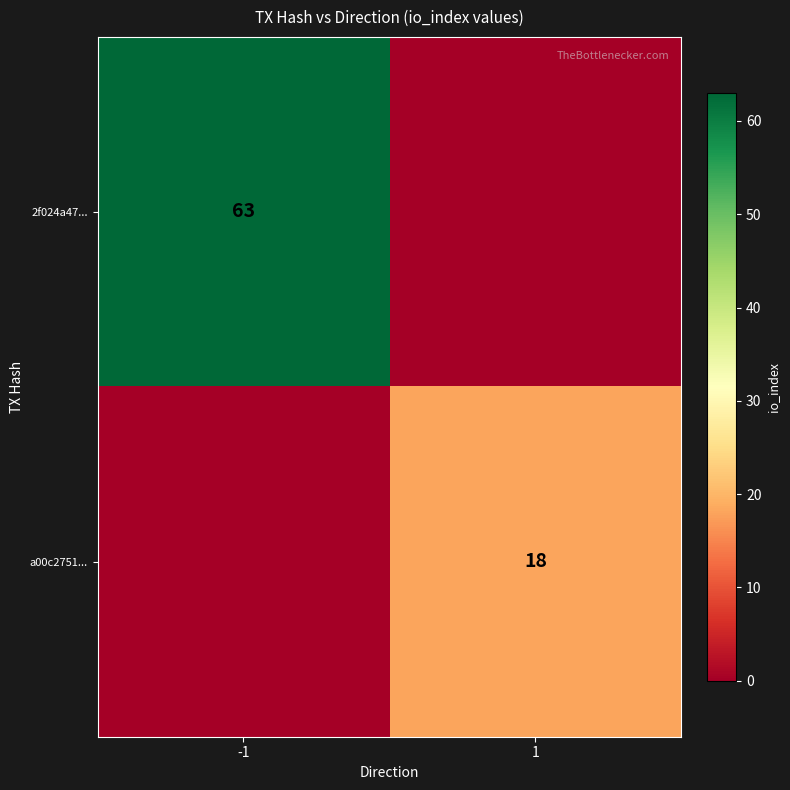

At which category does the chart reach its minimum across all series?

1